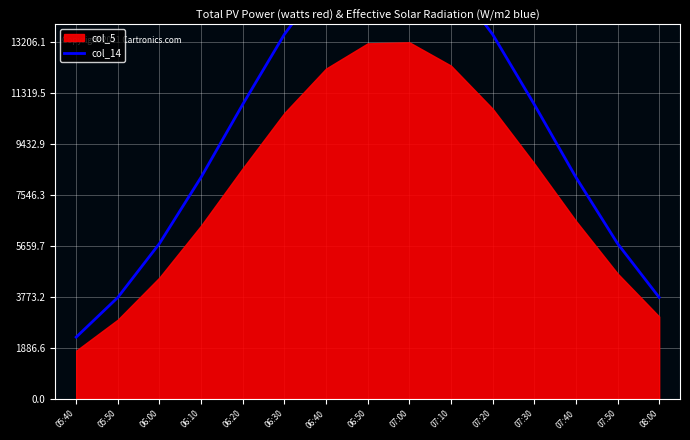

True or false: the data shows 3753.6 at 05:50.

True